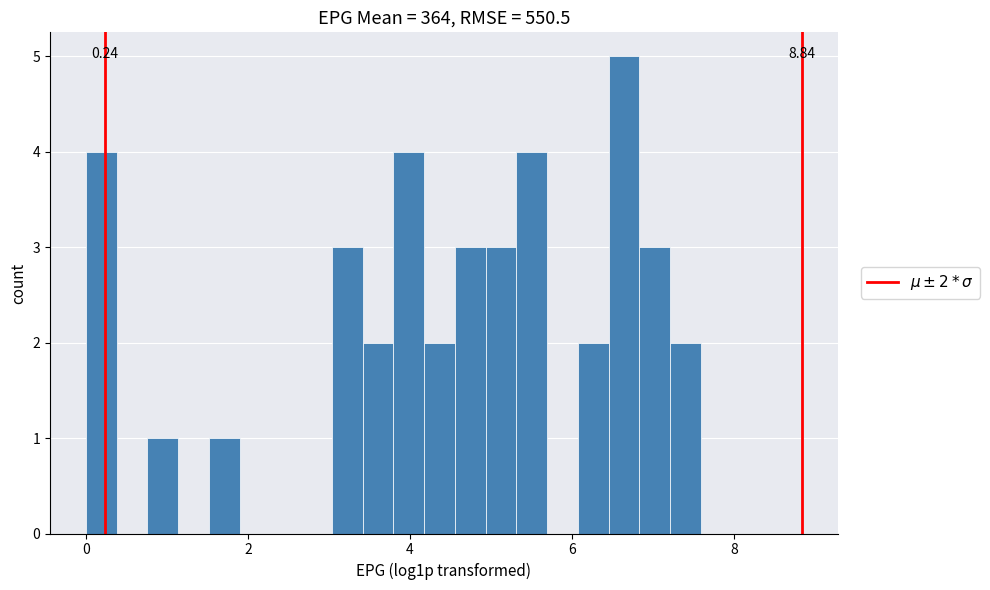

Read against the x-axis, roughly where is the centre of the tallest bar?

6.6